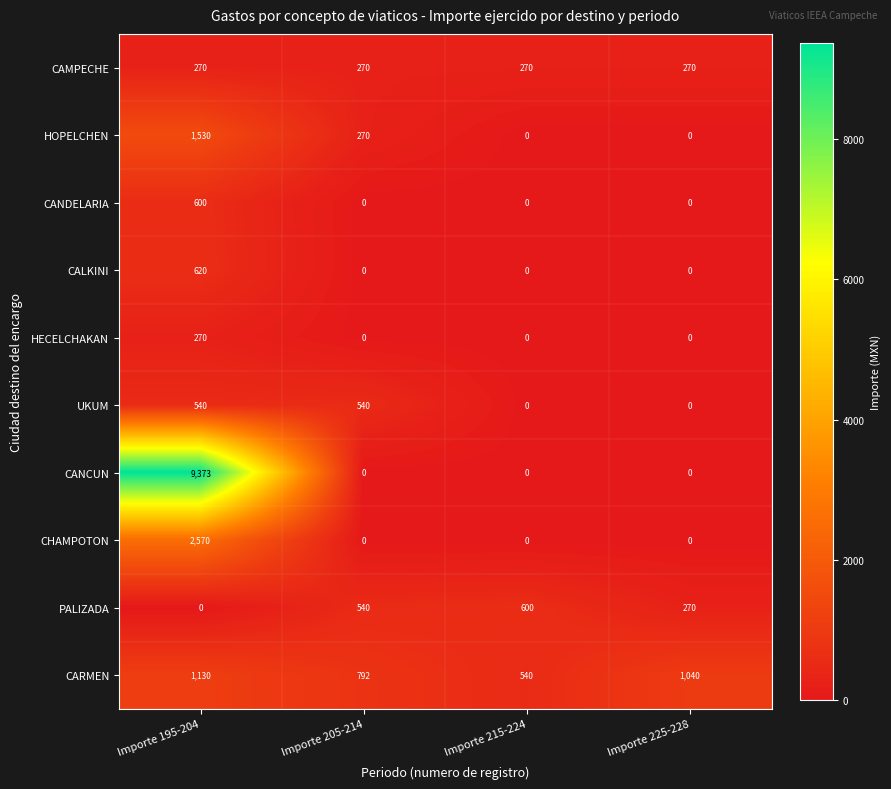

What is the difference between the maximum and minimum values in the CALKINI series?

620